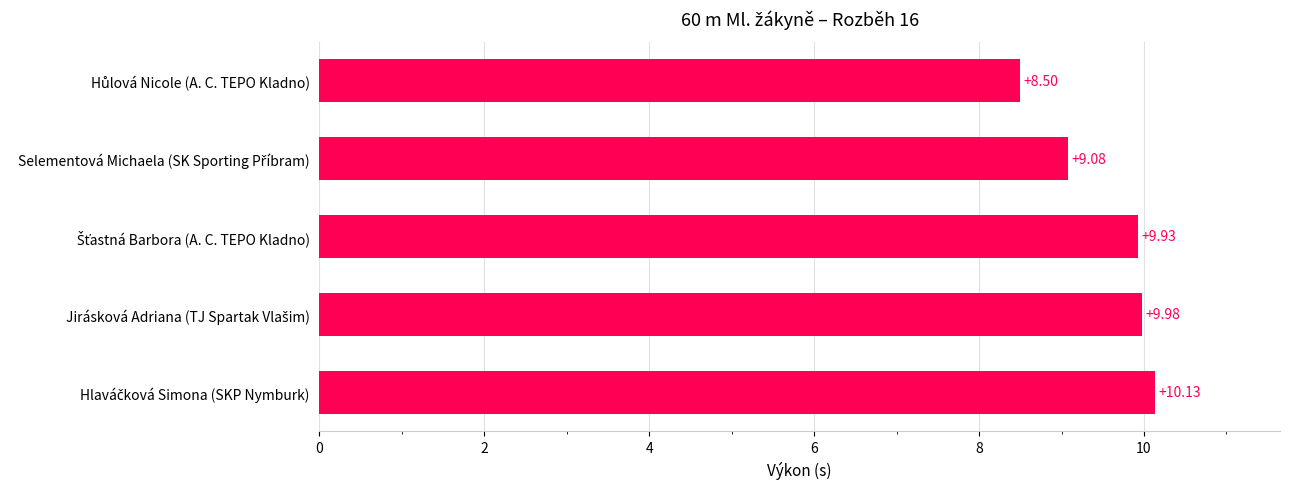

What is the difference between the maximum and minimum values?

1.6